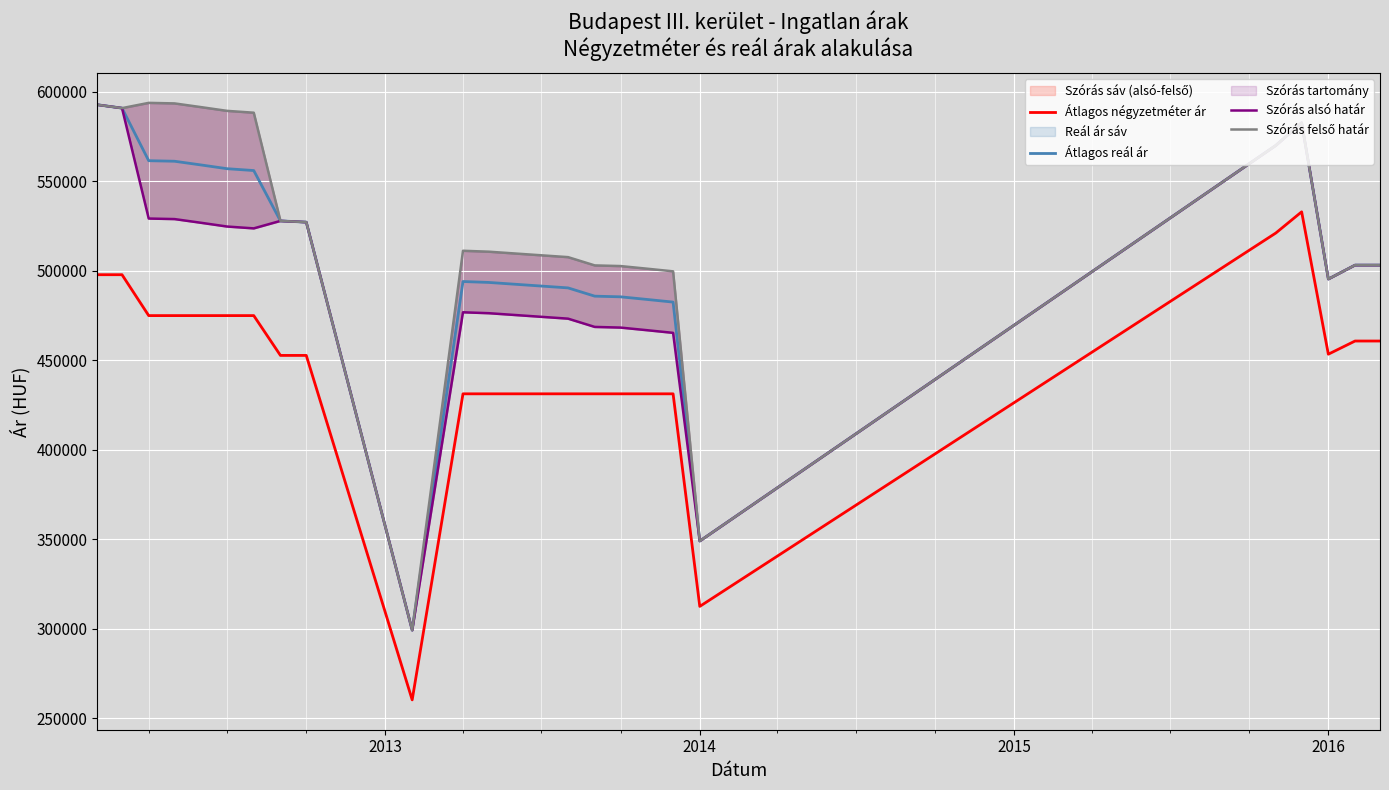

What is the minimum value for Átlagos reál ár?

299223